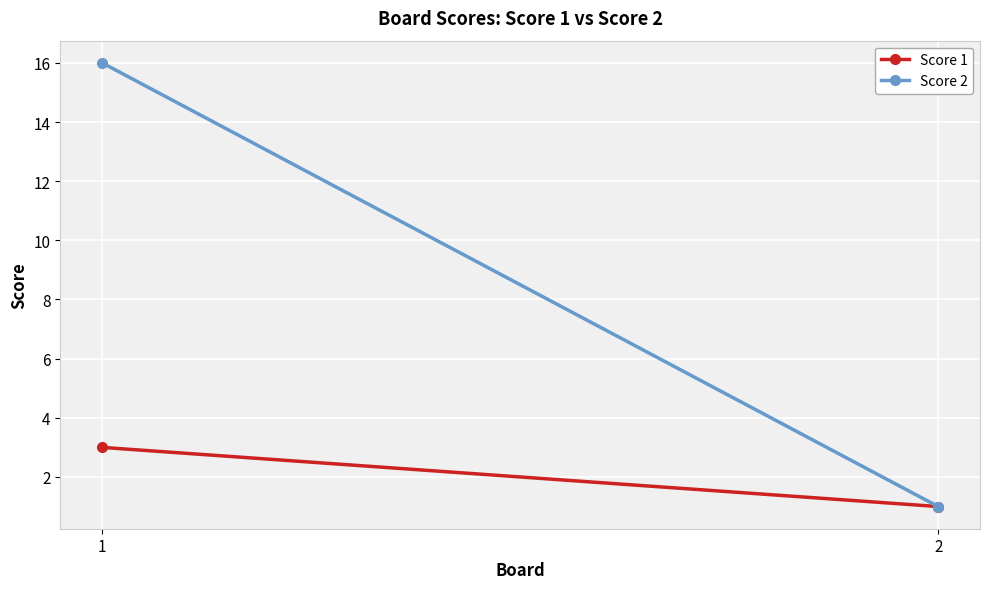

Between 1 and 2, which series saw the biggest shift?

Score 2